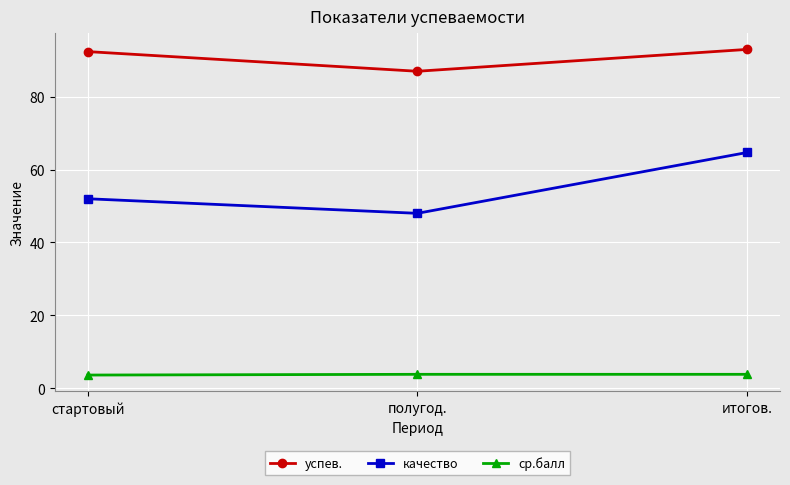

What are all the series names shown in the legend?

успев., качество, ср.балл